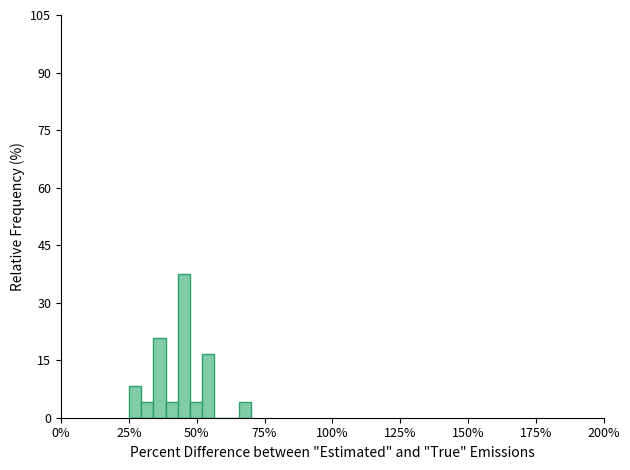

Around what value on the x-axis is the tallest bar? Give the approximate position of its centre, as read against the axis.

45